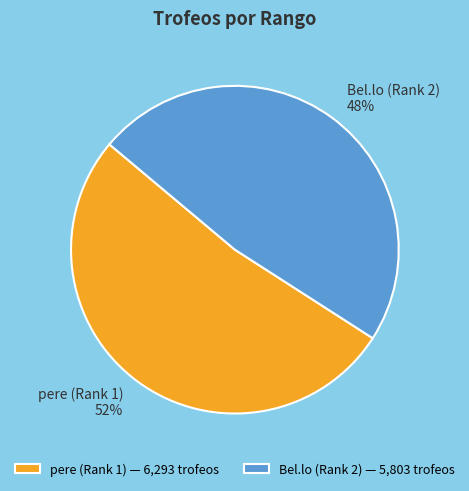

Does any single category account for the majority?

Yes